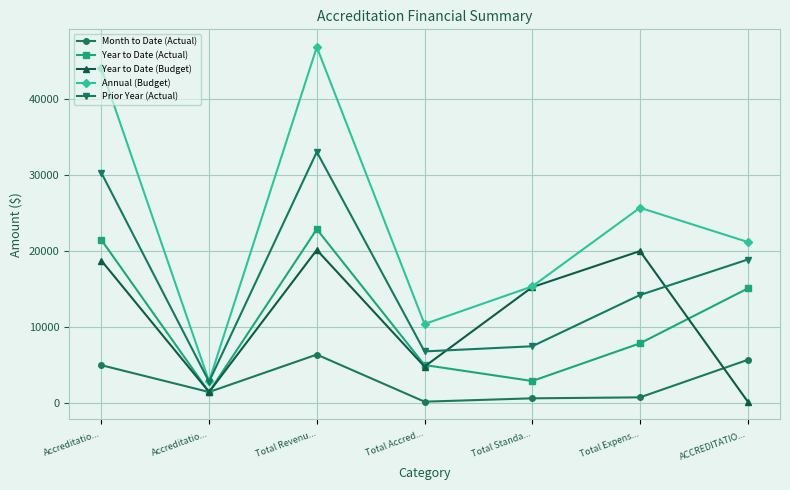

At which category does Month to Date (Actual) reach its first local peak?

Total Revenu...